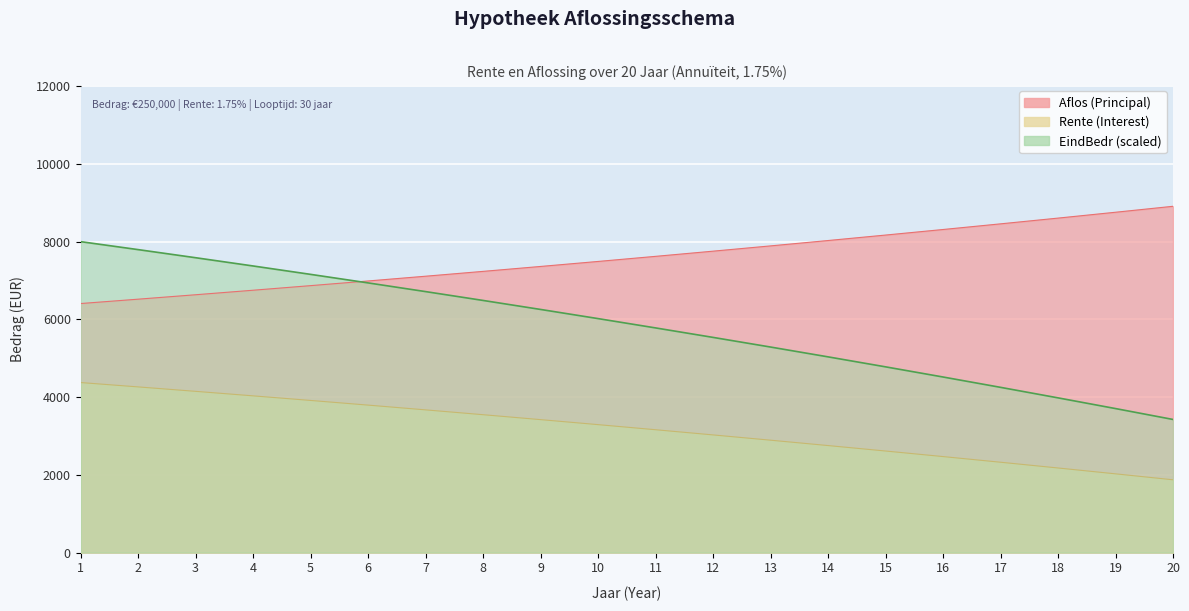

Is it true that Rente equals 7795.0 at 2?

True